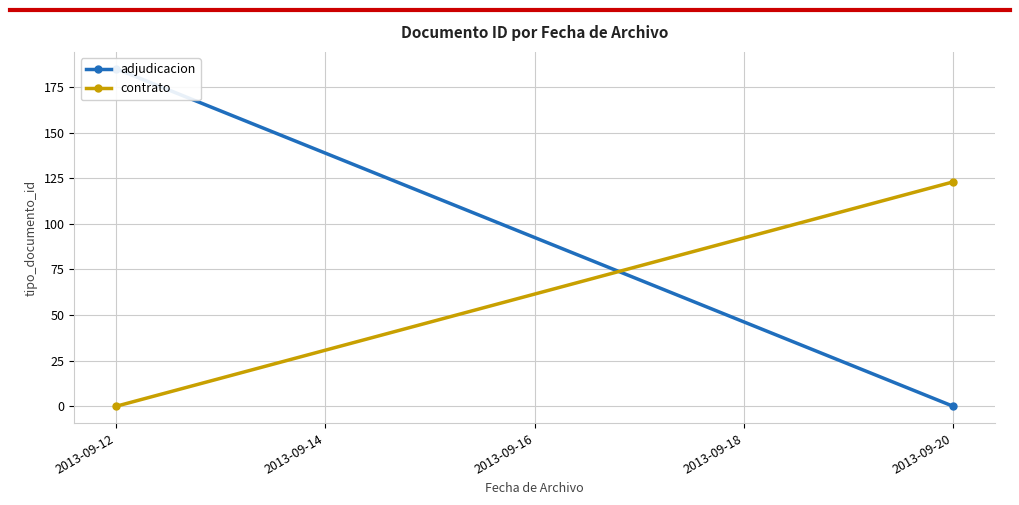

Between 2013-09-20 and 2013-09-12, which is larger?

2013-09-12